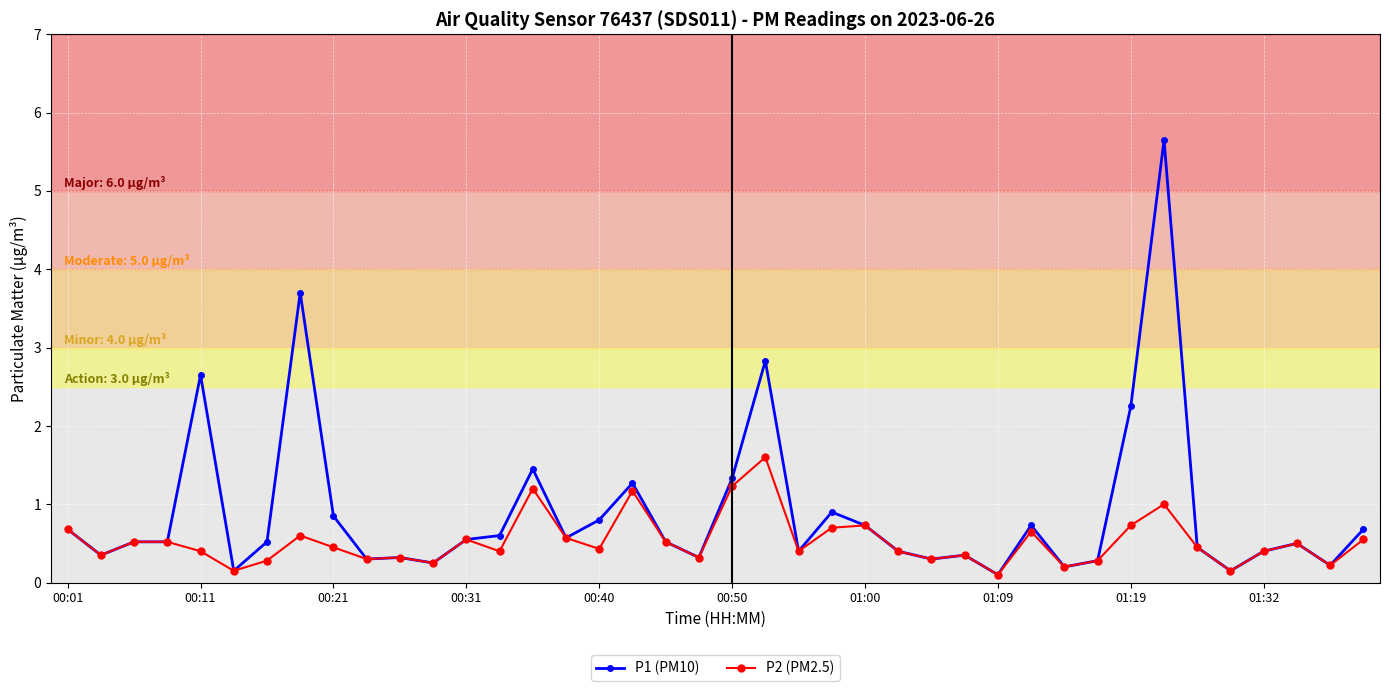

What is the highest value of the P2 (PM2.5) series?

1.6